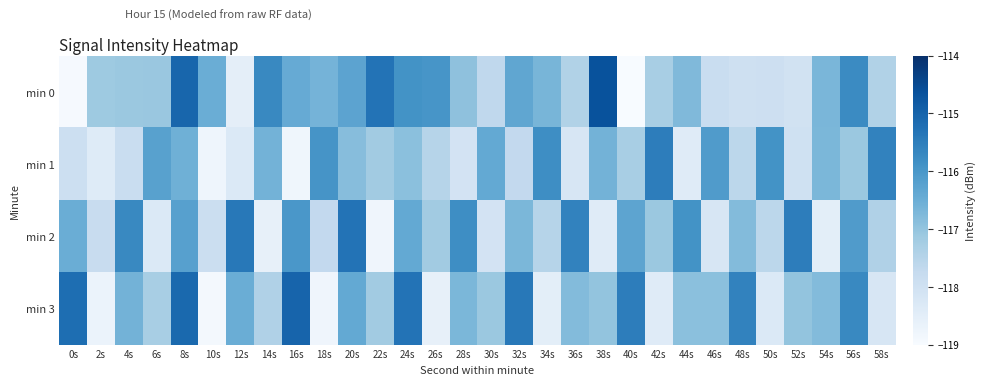

What is the smallest value displayed?

-119.0